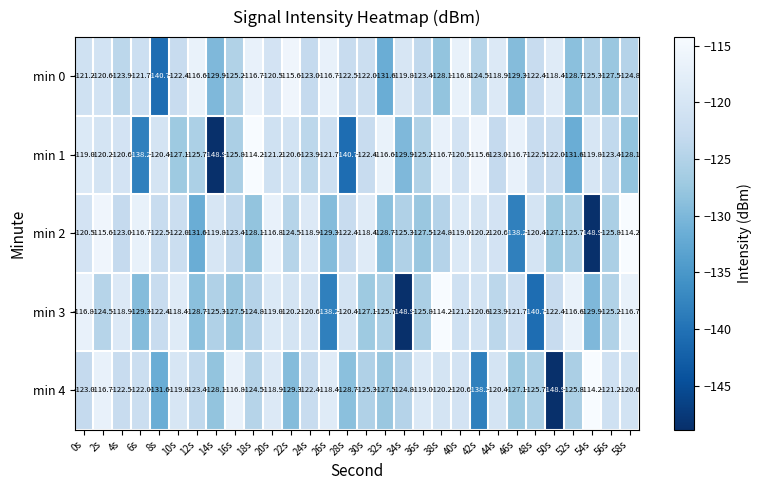

What is the sum of all min 0 values?

-3698.7